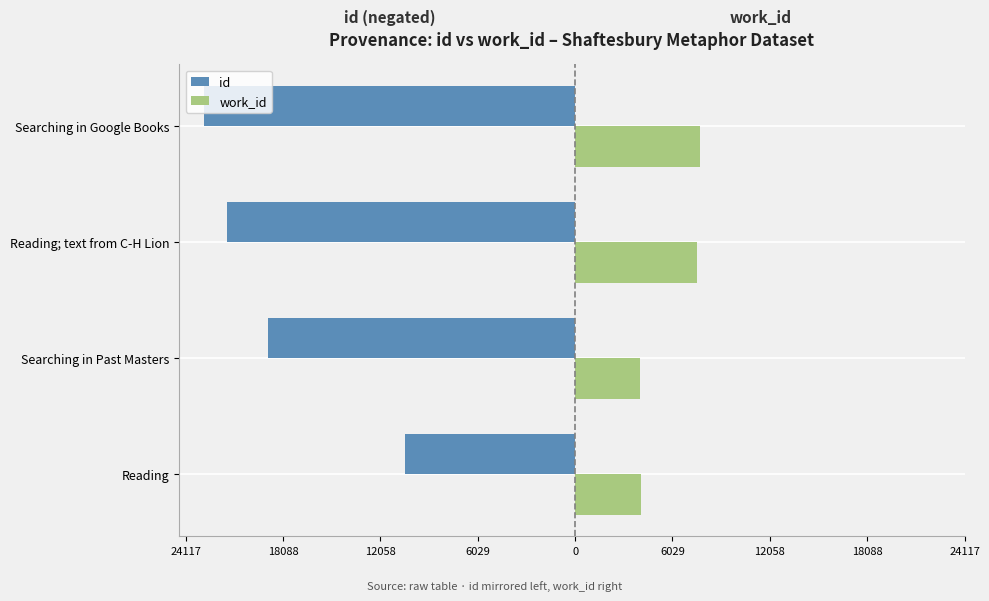

What are all the series names shown in the legend?

id, work_id